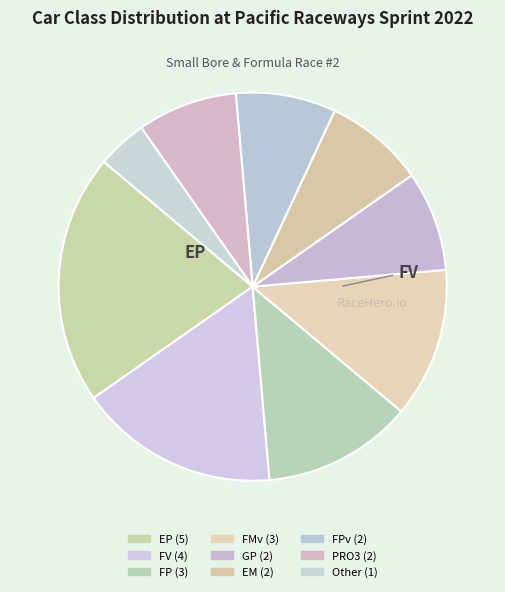

Rank the categories by value from lowest to highest.

Other, GP, EM, FPv, PRO3, FP, FMv, FV, EP